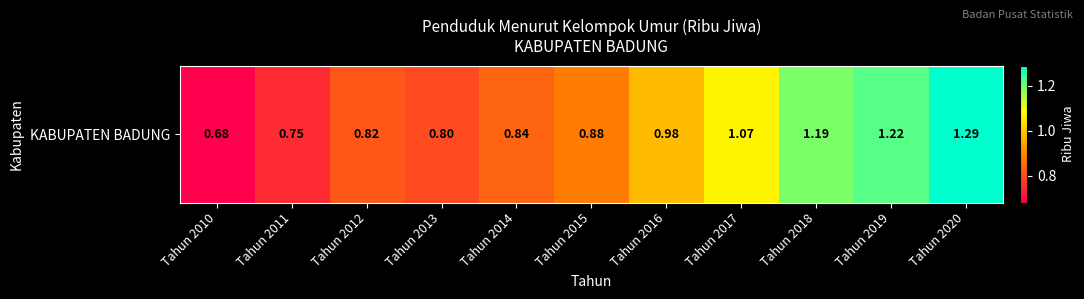

What is the sum of all values?

10.5